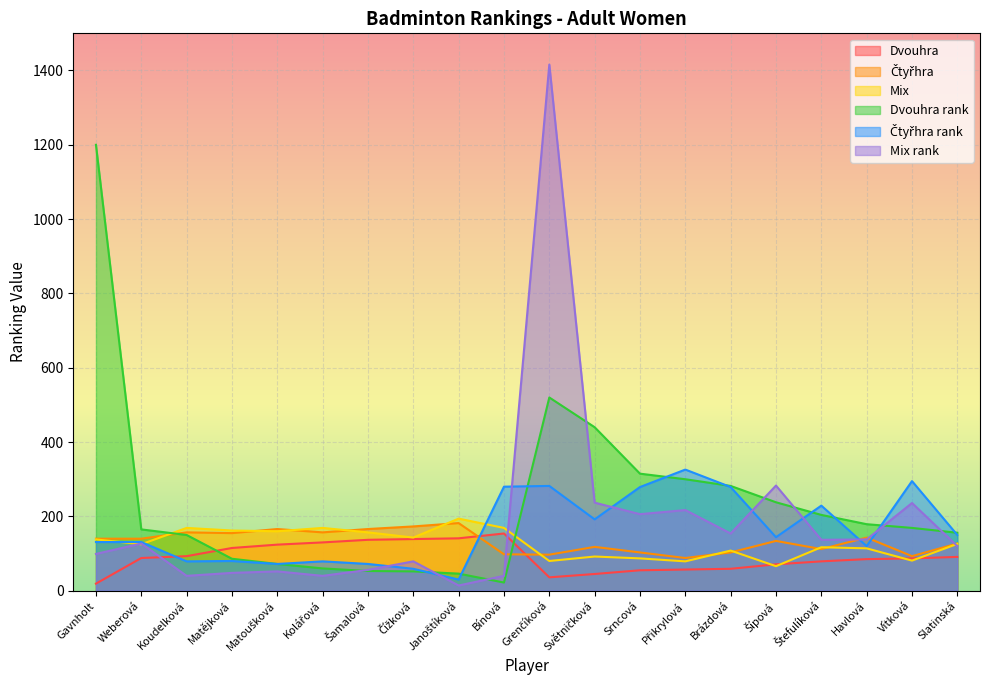

How many lines are shown in the chart?

6